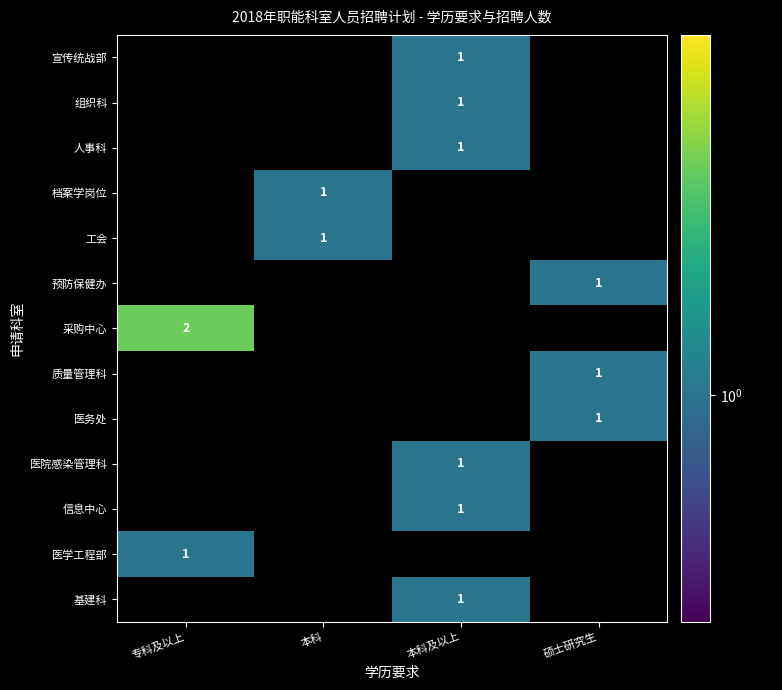

The value of 工会 at 本科 is 2. True or false?

False